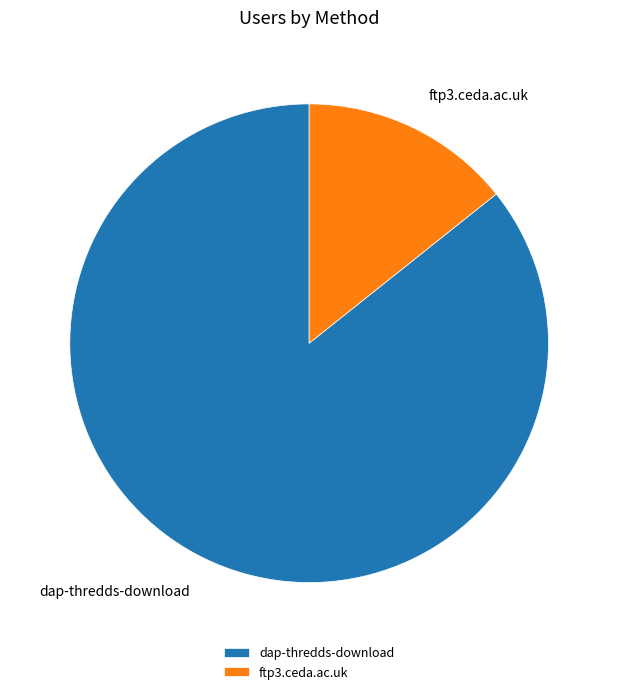

Which slice is the smallest?

ftp3.ceda.ac.uk